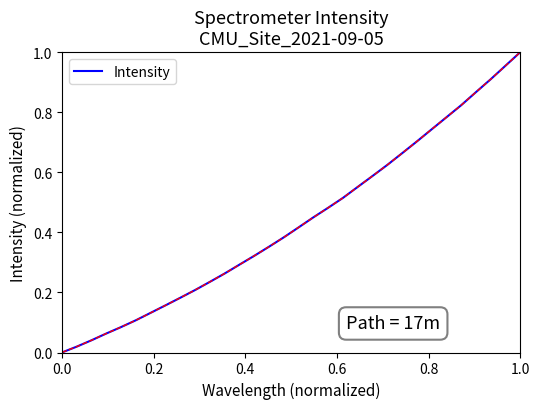

Reading right to left, what are all the values shown in this chart?

1.0	1.0	0.9	0.9	0.8	0.8	0.7	0.7	0.7	0.6	0.6	0.6	0.5	0.5	0.5	0.4	0.4	0.4	0.3	0.3	0.3	0.2	0.2	0.2	0.2	0.1	0.1	0.1	0.1	0.0	0.0	0.0